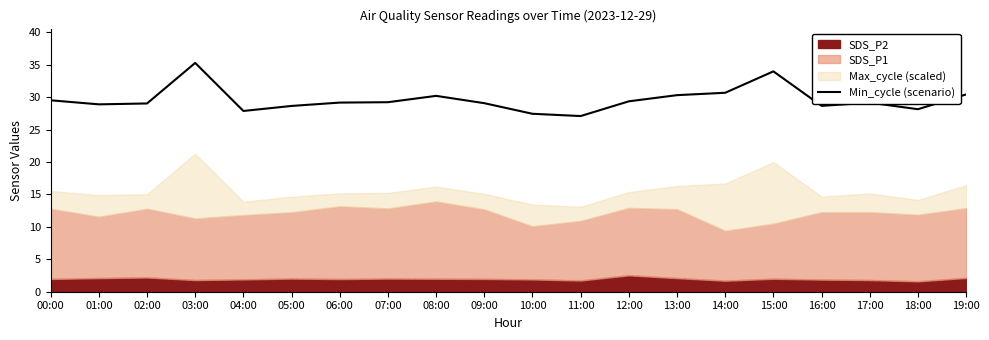

What is the label of the 1st point from the right?

19:00